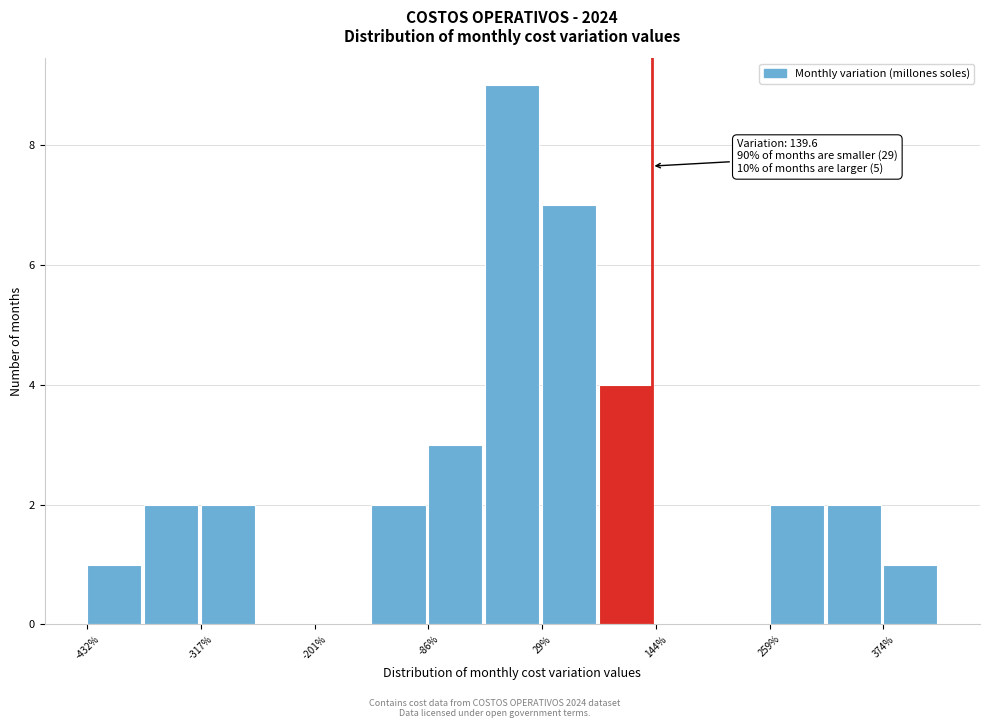

Read against the x-axis, roughly where is the centre of the tallest bar?

0